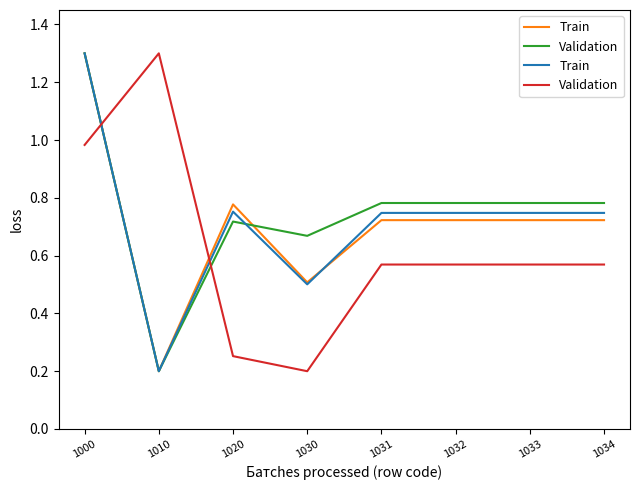

At which category is the sum across all series the highest?

1000